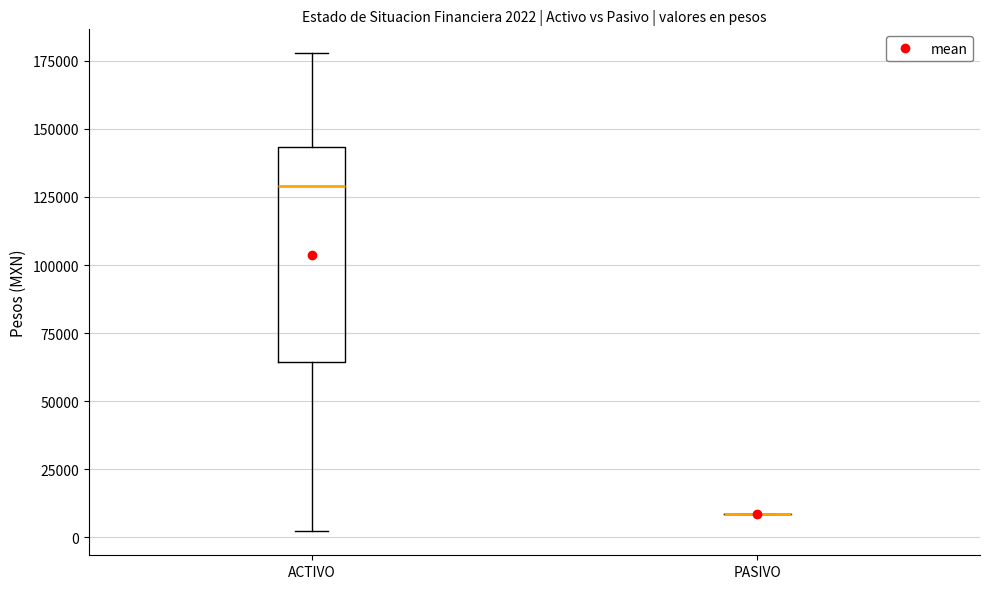

Which box is the tallest, from its lower edge to its upper edge?

ACTIVO